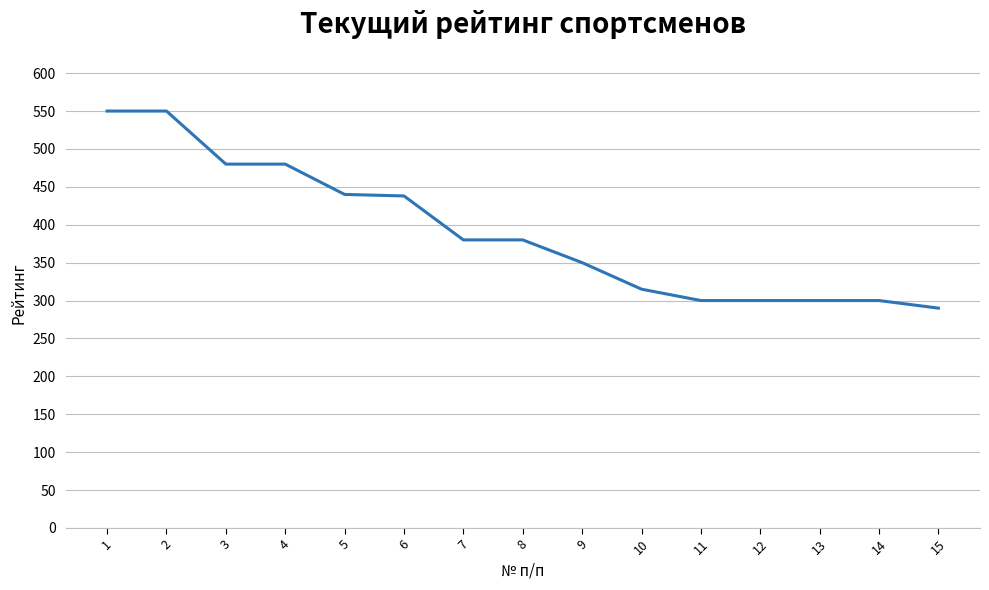

What is the smallest value displayed?

290